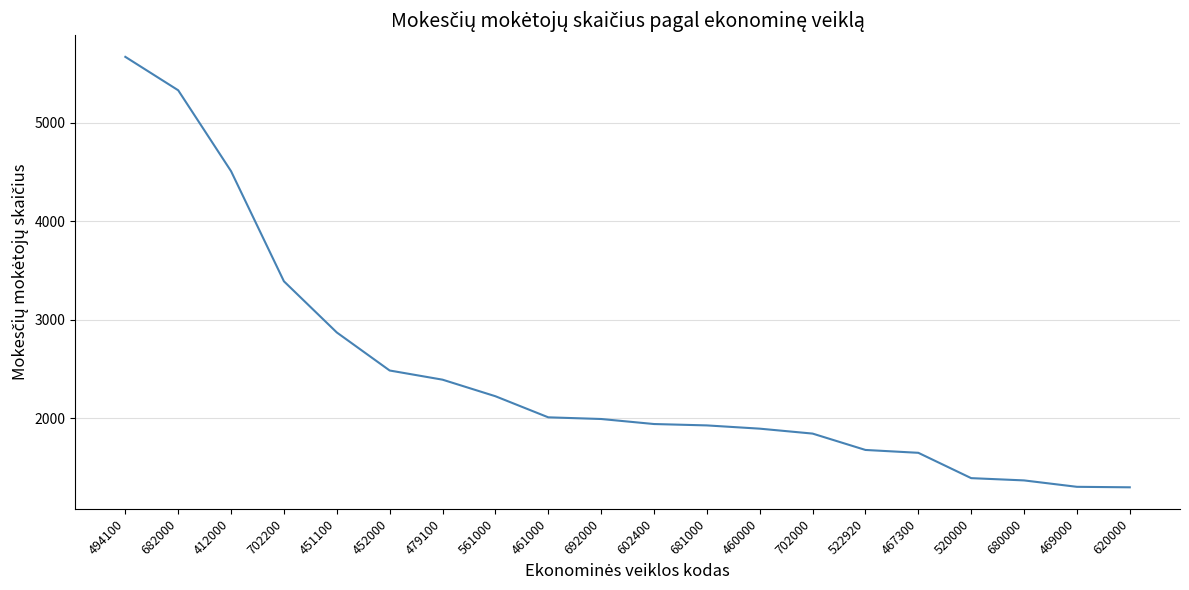

How many lines are shown in the chart?

1